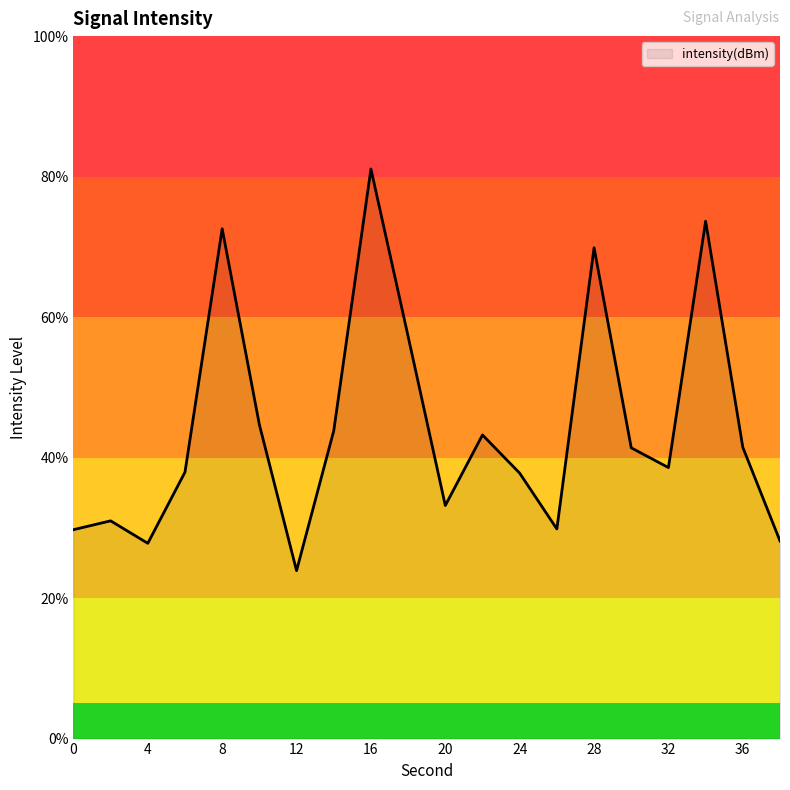

What is the smallest value displayed?

23.9